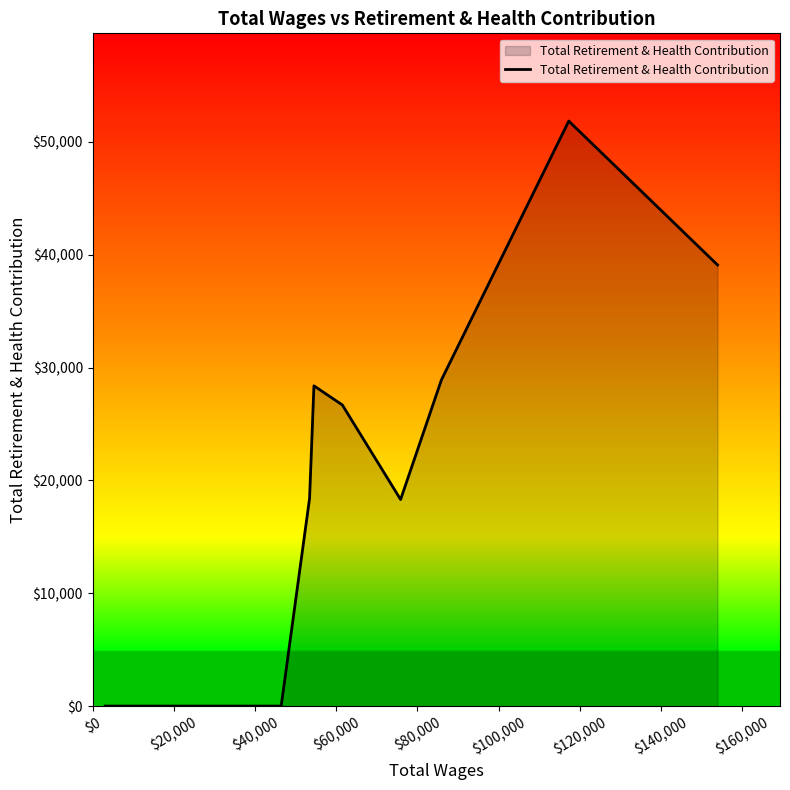

What is the difference between the maximum and minimum values?

51847